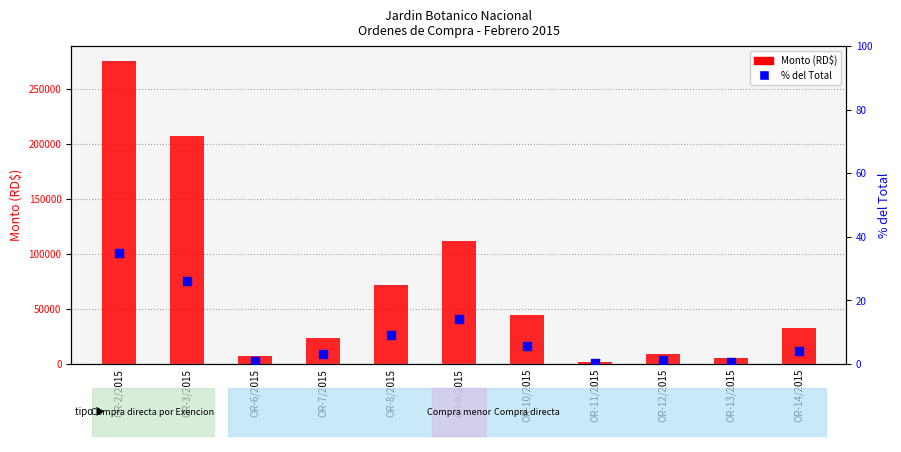

At how many categories does at least one series exceed 120519?

2